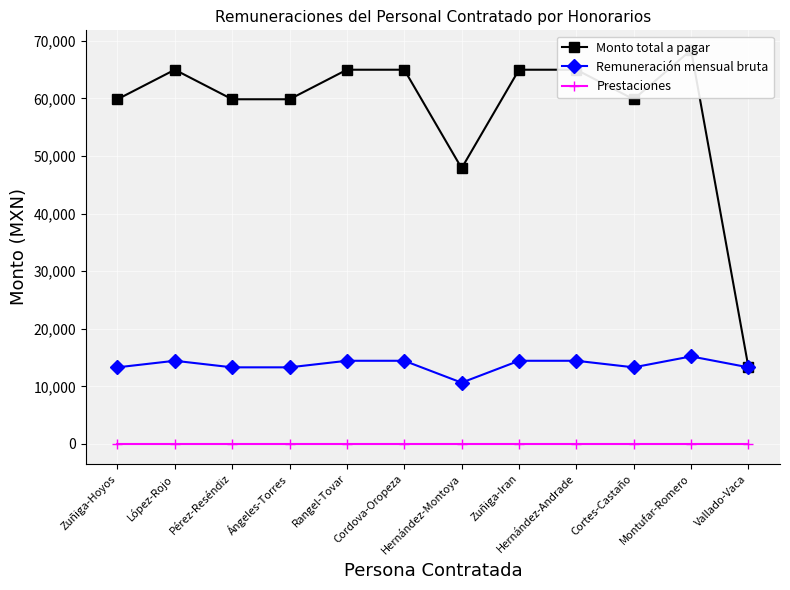

Which category has the highest value in the Monto total a pagar series?

Montufar-Romero